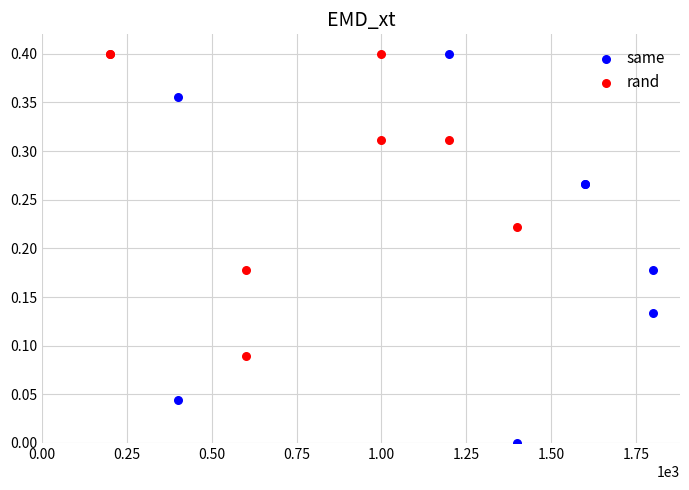

Which series has the largest Y range (max minus min)?

same